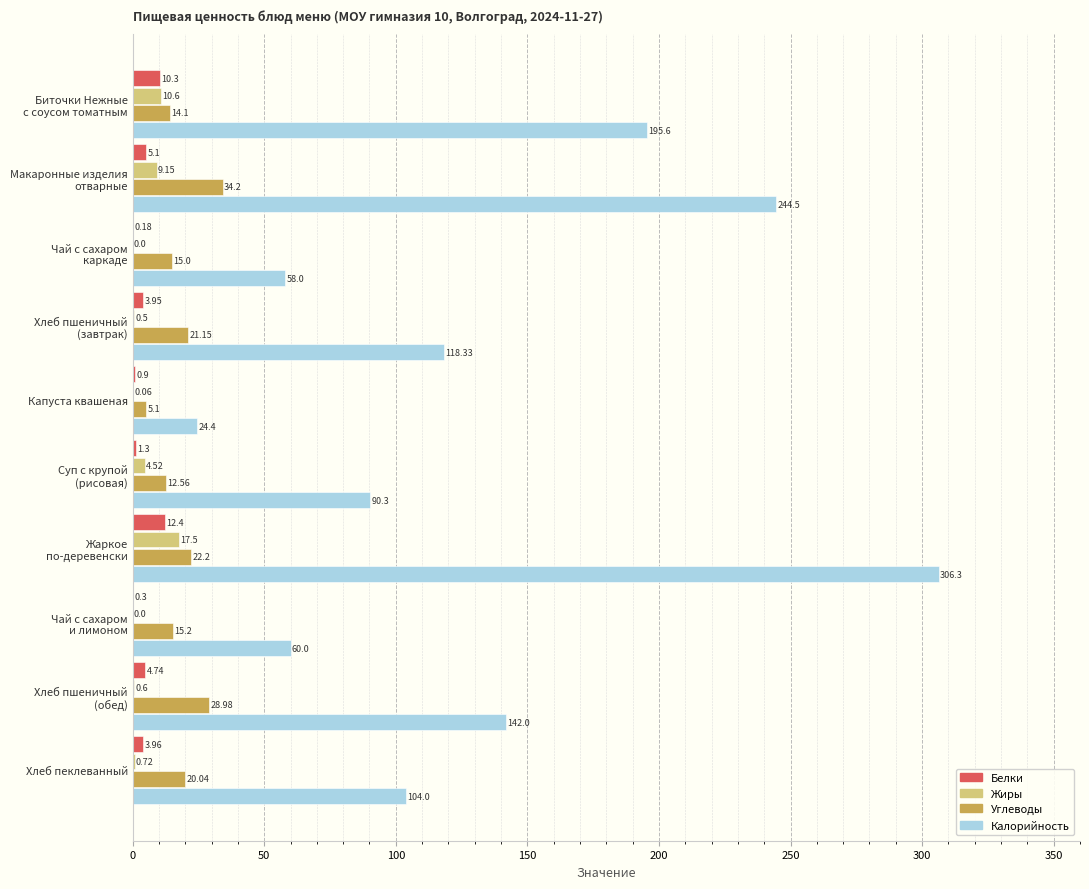

Which series has the largest total across all categories?

Калорийность